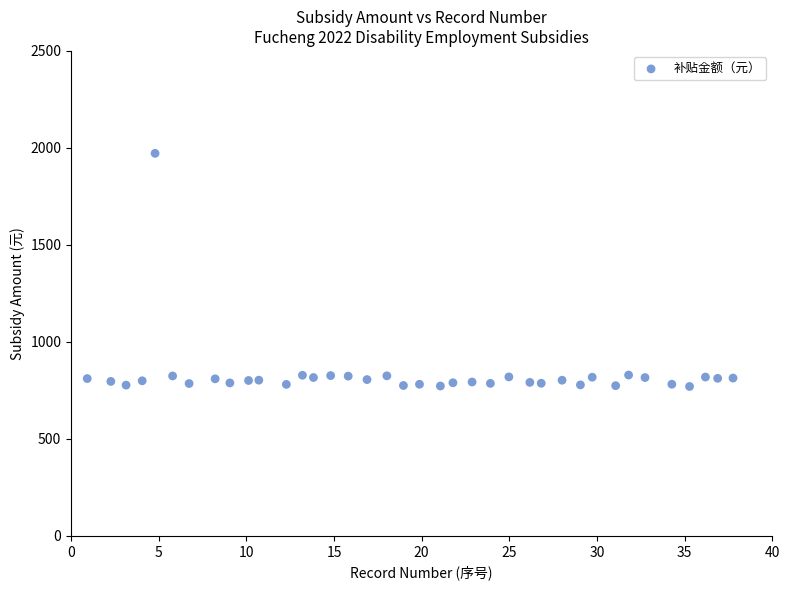

What is the range of Y values (max minus min)?

1201.7